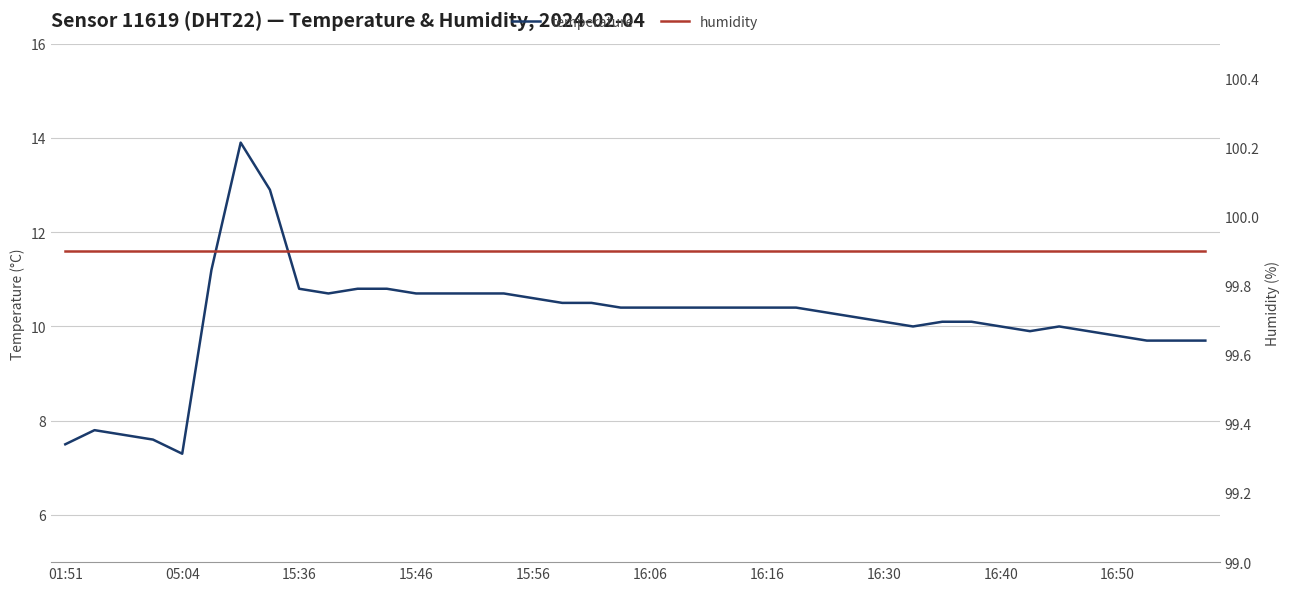

True or false: humidity has a value of 99.9 at 13.

True